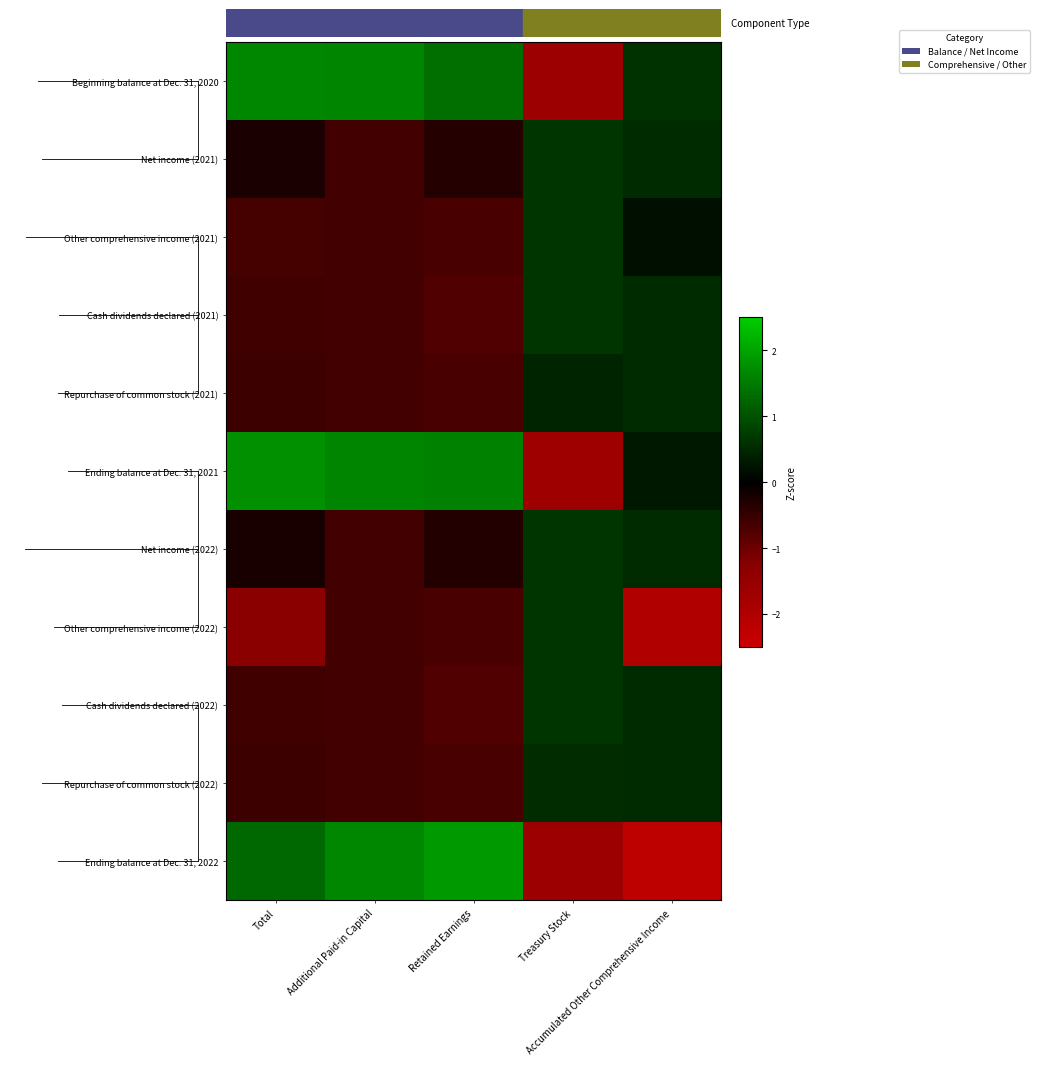

Between Total and Retained Earnings, which series saw the biggest shift?

Other comprehensive income (2022)